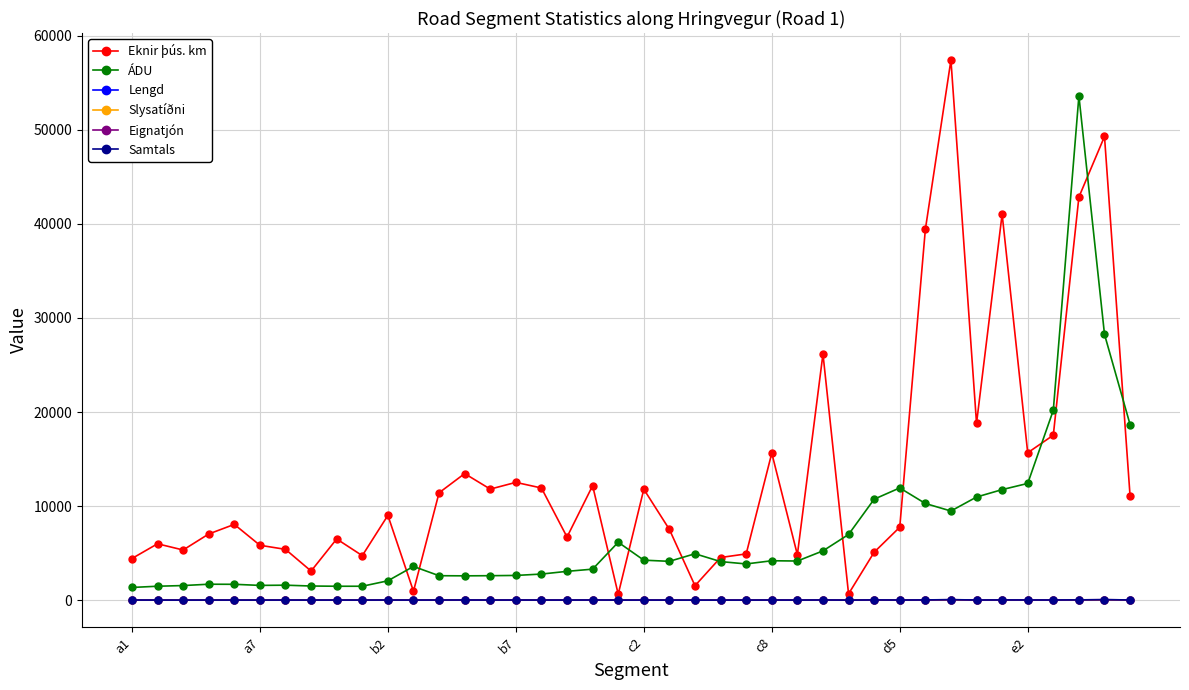

Which series has the largest total across all categories?

Eknir þús. km